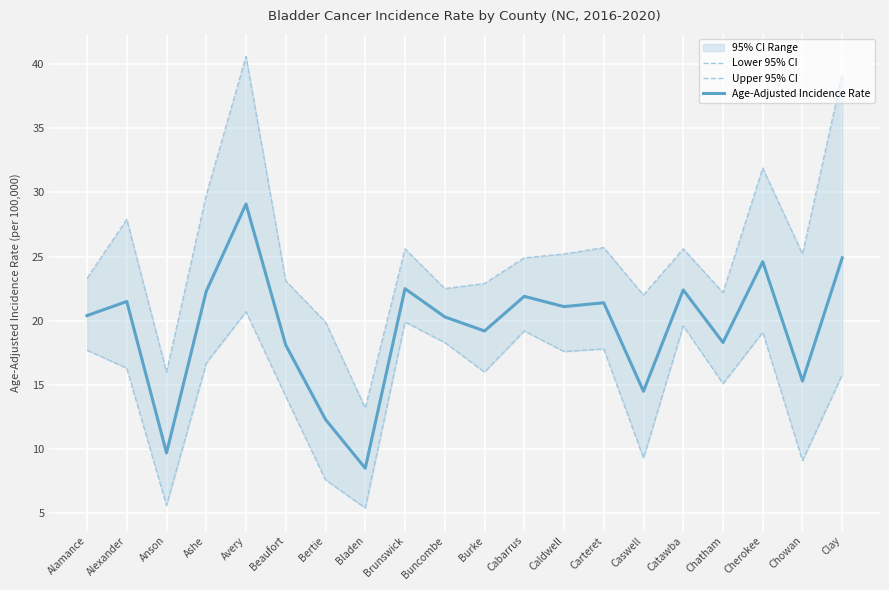

Is the value of Age-Adjusted Incidence Rate at Beaufort greater than the value of Lower 95% CI at Caldwell?

Yes